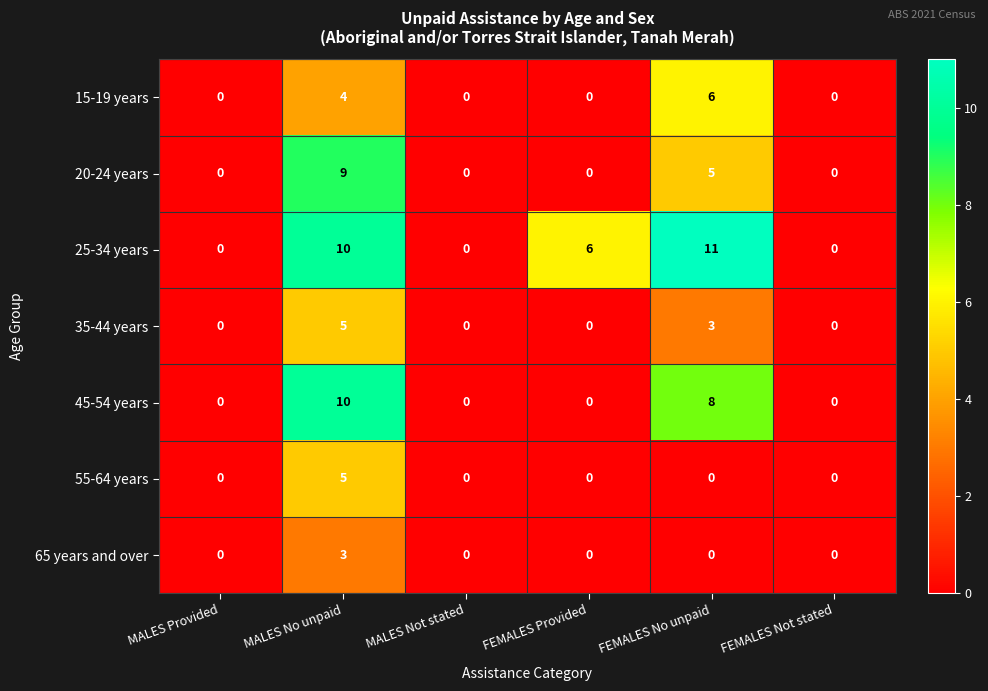

Which series has the widest spread of values?

25-34 years